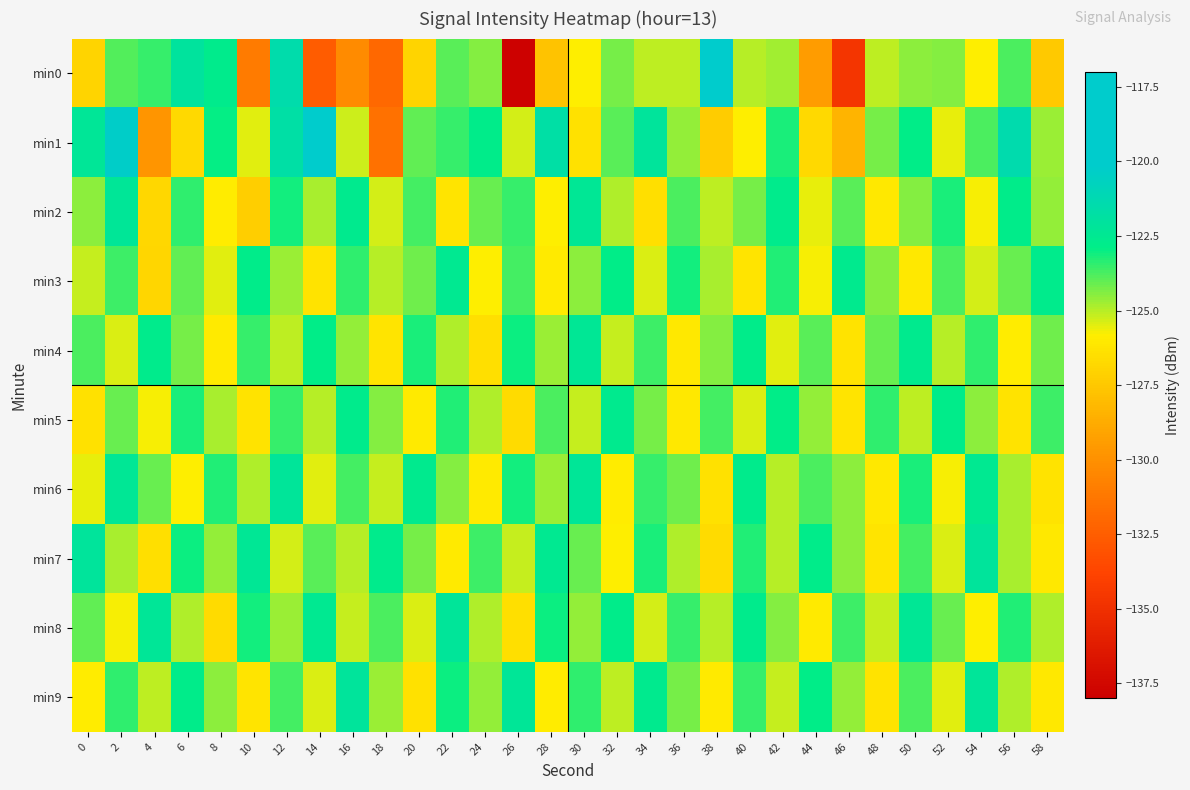

Reading left to right, transcribe all the data shown in this chart.

min0: 0=-127.0	2=-123.9	4=-123.5	6=-122.0	8=-122.7	10=-131.1	12=-121.5	14=-132.6	16=-130.2	18=-132.0	20=-127.0	22=-124.0	24=-124.4	26=-137.9	28=-127.7	30=-125.8	32=-124.3	34=-125.1	36=-125.1	38=-119.0	40=-125.0	42=-124.8	44=-129.4	46=-134.7	48=-125.1	50=-124.5	52=-124.4	54=-125.8	56=-123.8	58=-127.5
min1: 0=-122.3	2=-120.3	4=-129.8	6=-126.7	8=-122.9	10=-125.5	12=-121.8	14=-117.9	16=-125.2	18=-131.6	20=-124.0	22=-123.5	24=-122.8	26=-125.3	28=-121.7	30=-126.4	32=-123.9	34=-122.1	36=-124.6	38=-127.3	40=-125.8	42=-123.2	44=-126.7	46=-128.4	48=-124.3	50=-122.9	52=-125.6	54=-123.8	56=-121.4	58=-124.7
min2: 0=-124.5	2=-122.3	4=-126.8	6=-123.4	8=-125.9	10=-127.2	12=-123.1	14=-124.8	16=-122.6	18=-125.3	20=-123.7	22=-126.2	24=-124.1	26=-123.5	28=-125.8	30=-122.4	32=-124.9	34=-126.5	36=-123.8	38=-125.1	40=-124.3	42=-122.7	44=-125.6	46=-123.9	48=-126.1	50=-124.4	52=-123.2	54=-125.7	56=-122.8	58=-124.6
min3: 0=-125.2	2=-123.6	4=-126.9	6=-124.0	8=-125.5	10=-122.8	12=-124.7	14=-126.3	16=-123.4	18=-125.0	20=-124.2	22=-122.5	24=-125.8	26=-123.7	28=-126.0	30=-124.5	32=-122.9	34=-125.4	36=-123.1	38=-124.8	40=-126.2	42=-123.3	44=-125.7	46=-122.6	48=-124.4	50=-126.1	52=-123.8	54=-125.3	56=-124.1	58=-122.7
min4: 0=-123.8	2=-125.4	4=-122.7	6=-124.3	8=-126.0	10=-123.5	12=-125.1	14=-122.9	16=-124.6	18=-126.2	20=-123.2	22=-124.9	24=-126.5	26=-123.0	28=-124.7	30=-122.4	32=-125.2	34=-123.6	36=-126.1	38=-124.4	40=-122.8	42=-125.5	44=-123.9	46=-126.3	48=-124.1	50=-122.6	52=-125.0	54=-123.4	56=-125.9	58=-124.2
min5: 0=-126.4	2=-124.1	4=-125.7	6=-123.2	8=-124.8	10=-126.3	12=-123.5	14=-125.0	16=-122.7	18=-124.4	20=-126.0	22=-123.3	24=-124.9	26=-126.6	28=-123.8	30=-125.2	32=-122.6	34=-124.3	36=-126.1	38=-123.7	40=-125.4	42=-122.9	44=-124.6	46=-126.2	48=-123.4	50=-125.1	52=-122.8	54=-124.5	56=-126.3	58=-123.6
min6: 0=-125.6	2=-122.4	4=-124.1	6=-125.8	8=-123.3	10=-124.9	12=-122.2	14=-125.5	16=-123.7	18=-125.2	20=-122.6	22=-124.4	24=-126.0	26=-123.1	28=-124.7	30=-122.3	32=-125.9	34=-123.5	36=-124.2	38=-126.4	40=-122.7	42=-125.0	44=-123.8	46=-124.5	48=-126.1	50=-123.2	52=-125.7	54=-122.5	56=-124.8	58=-126.3
min7: 0=-122.1	2=-124.8	4=-126.5	6=-123.0	8=-124.6	10=-122.4	12=-125.3	14=-123.9	16=-125.0	18=-122.7	20=-124.3	22=-126.0	24=-123.6	26=-125.2	28=-122.5	30=-124.1	32=-125.8	34=-123.2	36=-124.9	38=-126.6	40=-123.3	42=-125.0	44=-122.8	46=-124.5	48=-126.2	50=-123.7	52=-125.4	54=-122.1	56=-124.8	58=-126.1
min8: 0=-124.0	2=-125.7	4=-122.3	6=-124.9	8=-126.6	10=-123.1	12=-124.7	14=-122.5	16=-125.2	18=-123.8	20=-125.4	22=-122.2	24=-124.9	26=-126.5	28=-123.0	30=-124.6	32=-122.8	34=-125.3	36=-123.5	38=-125.0	40=-122.7	42=-124.4	44=-126.0	46=-123.6	48=-125.2	50=-122.4	52=-124.1	54=-125.8	56=-123.3	58=-124.9
min9: 0=-125.9	2=-123.4	4=-125.1	6=-122.8	8=-124.5	10=-126.2	12=-123.7	14=-125.4	16=-122.1	18=-124.7	20=-126.4	22=-123.0	24=-124.6	26=-122.3	28=-125.9	30=-123.4	32=-125.1	34=-122.6	36=-124.3	38=-126.0	40=-123.5	42=-125.2	44=-122.9	46=-124.6	48=-126.3	50=-123.8	52=-125.5	54=-122.2	56=-124.9	58=-126.1